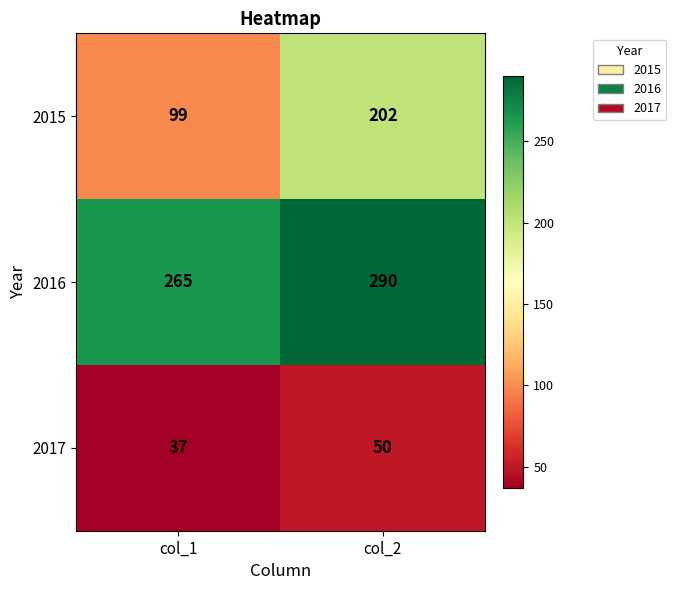

True or false: 2015 has a value of 296 at col_2.

False